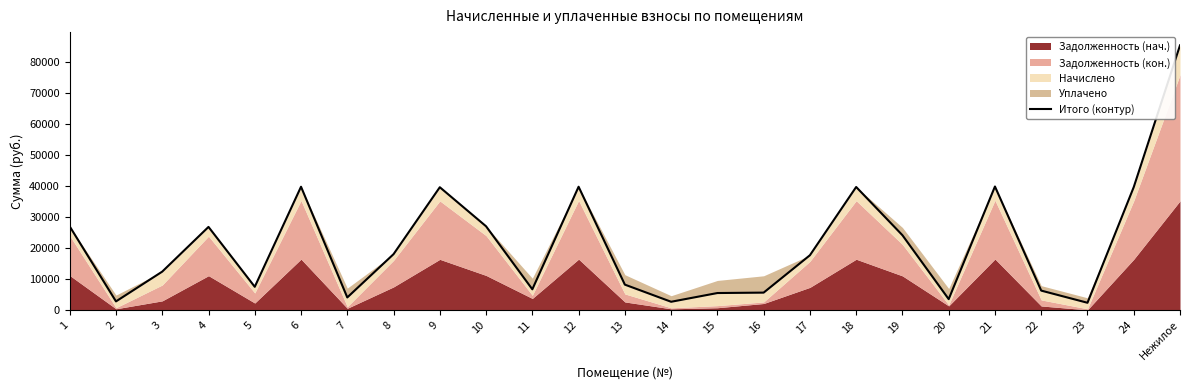

How many data points are above 17606?

13